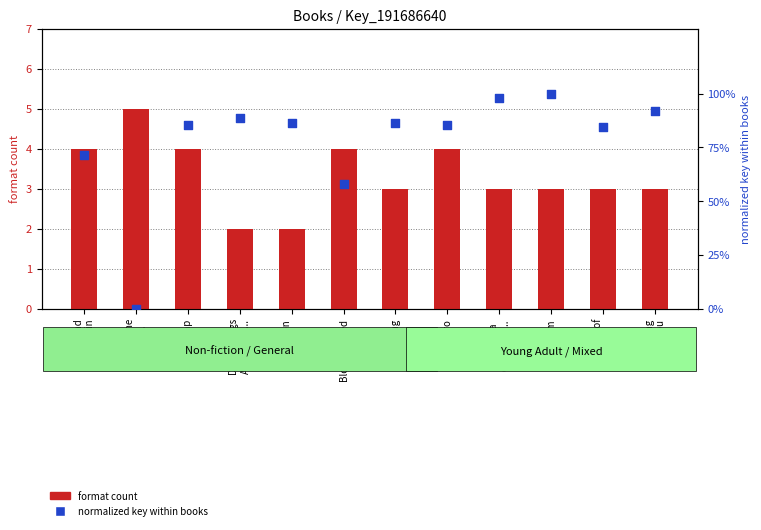

Which series has the largest Y range (max minus min)?

normalized key within books